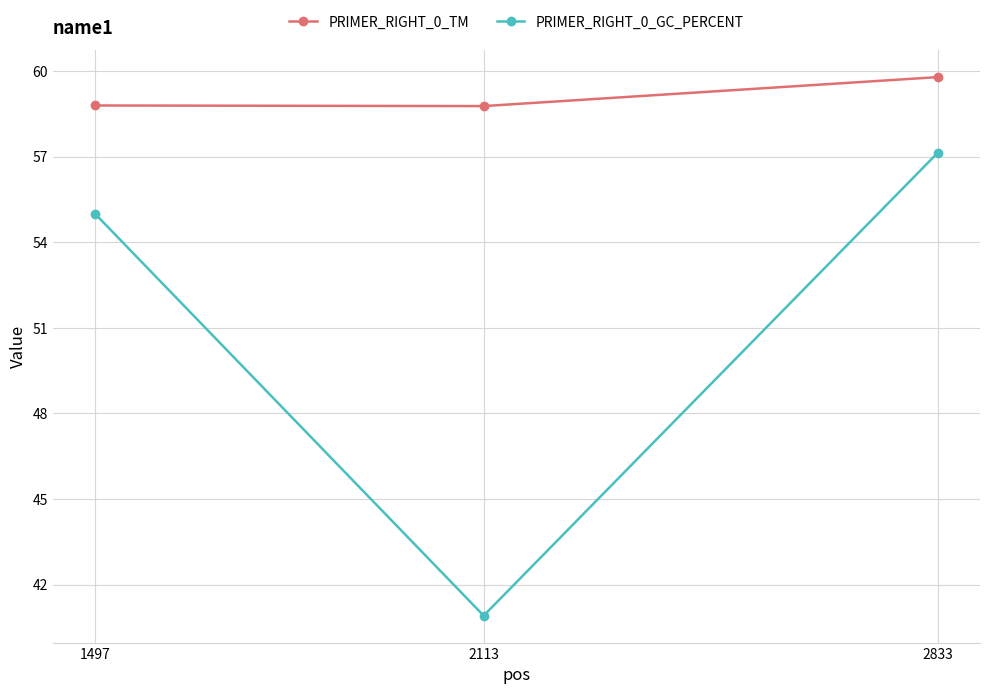

What is the highest value of the PRIMER_RIGHT_0_TM series?

59.8